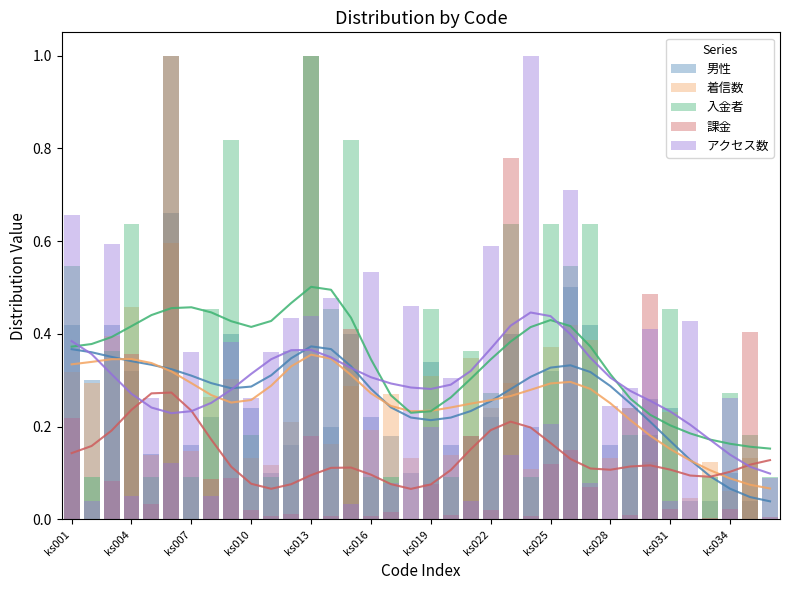

The 着信数 series shows 0.4 at 14. True or false?

False